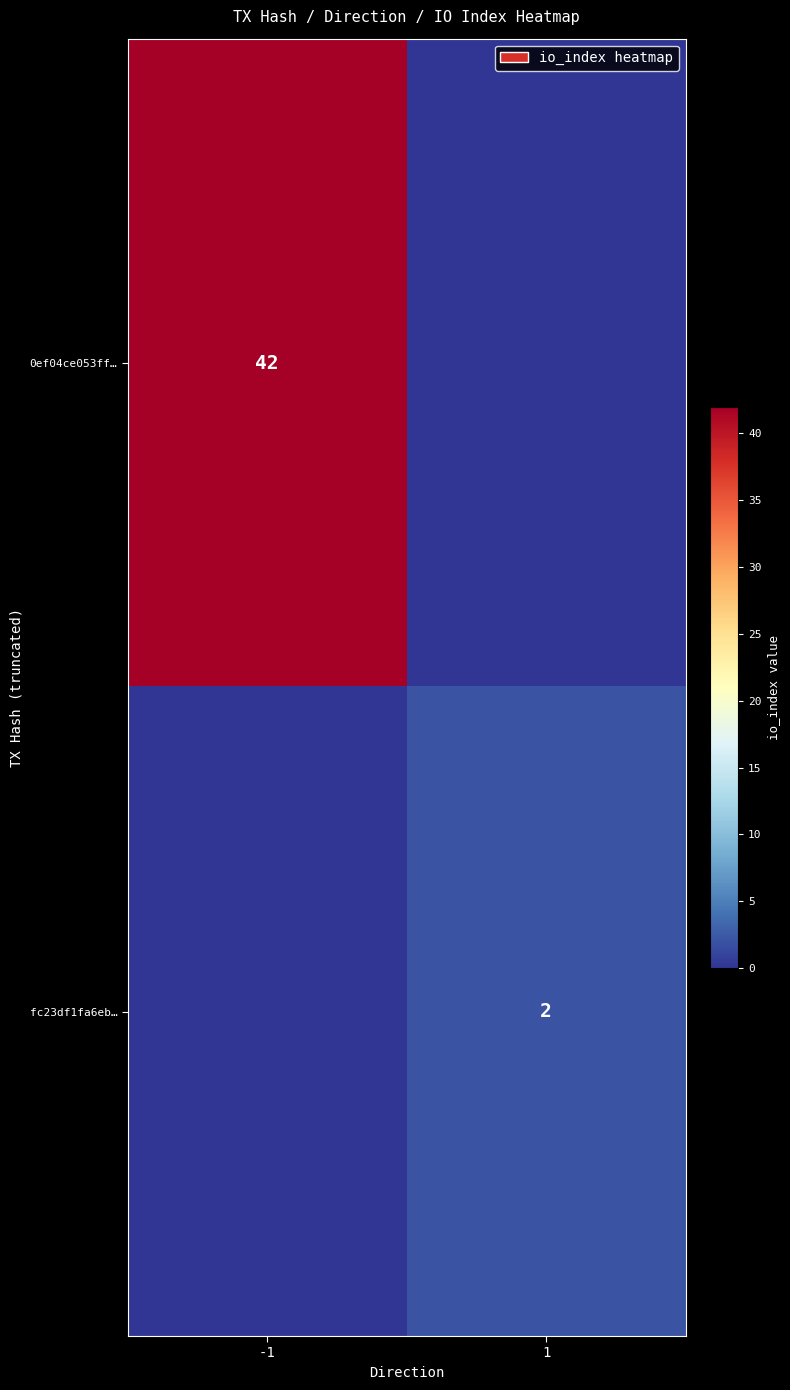

The value of fc23df1fa6eb… at 1 is 1. True or false?

False